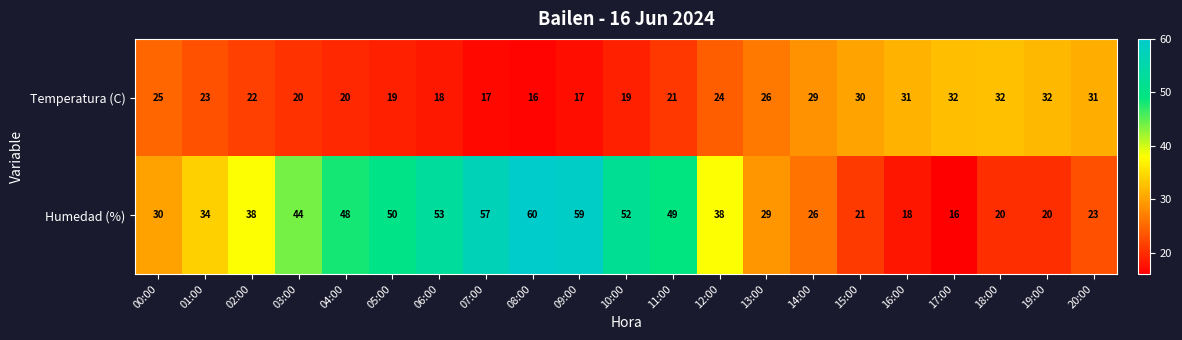

What is the minimum value for Temperatura (C)?

16